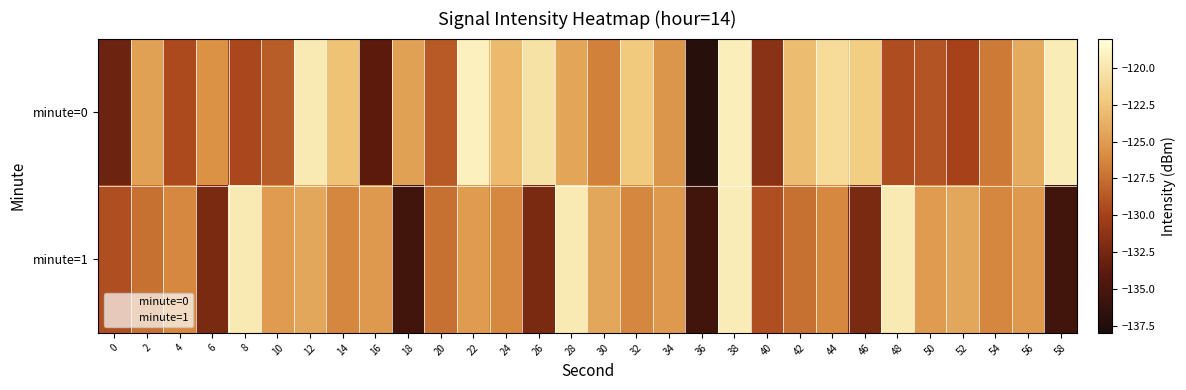

Which series has the largest range (max minus min)?

minute=0